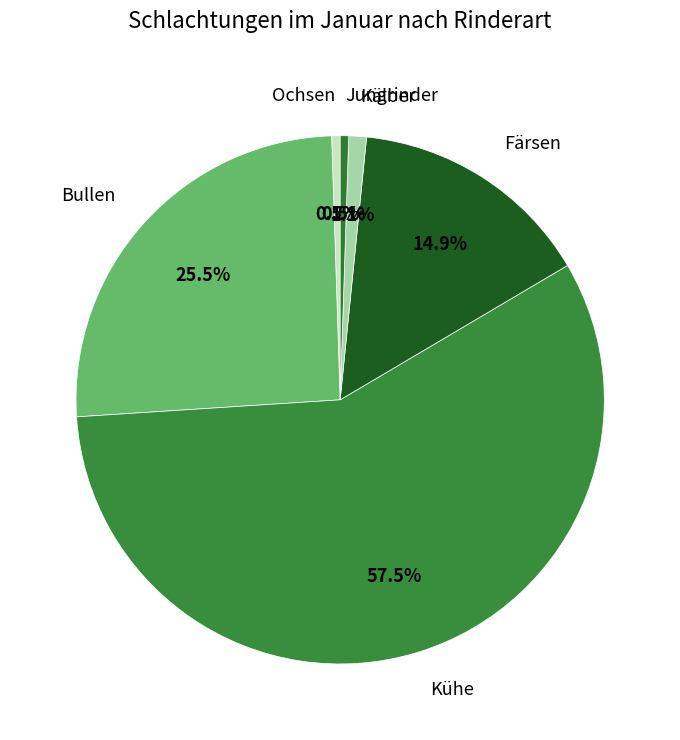

Is Kühe the majority of the pie?

Yes